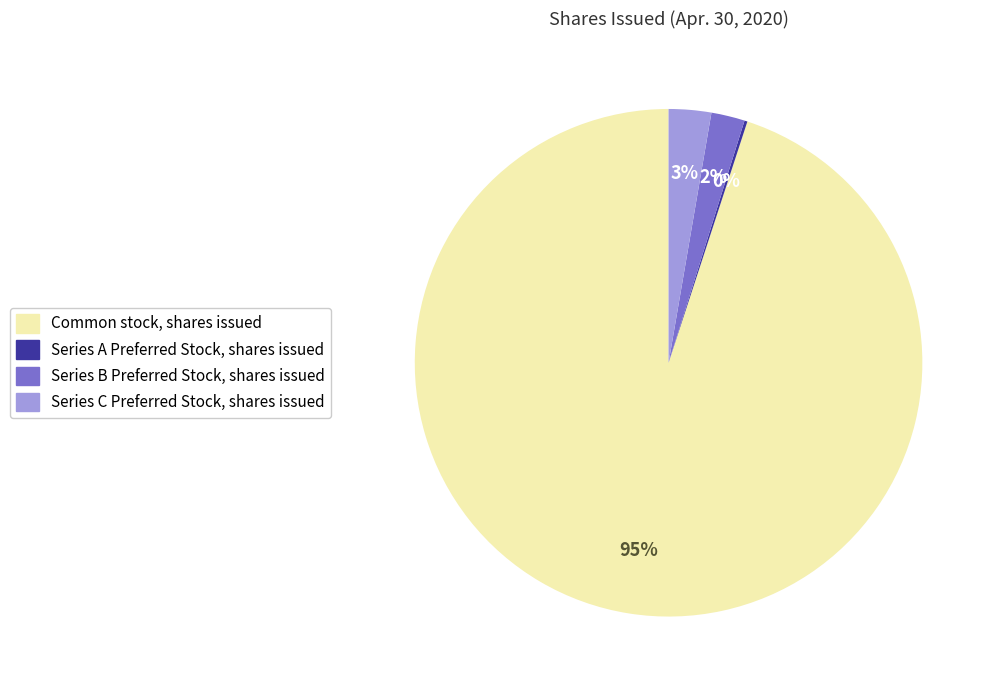

Which category has the biggest portion of the pie?

Common stock, shares issued